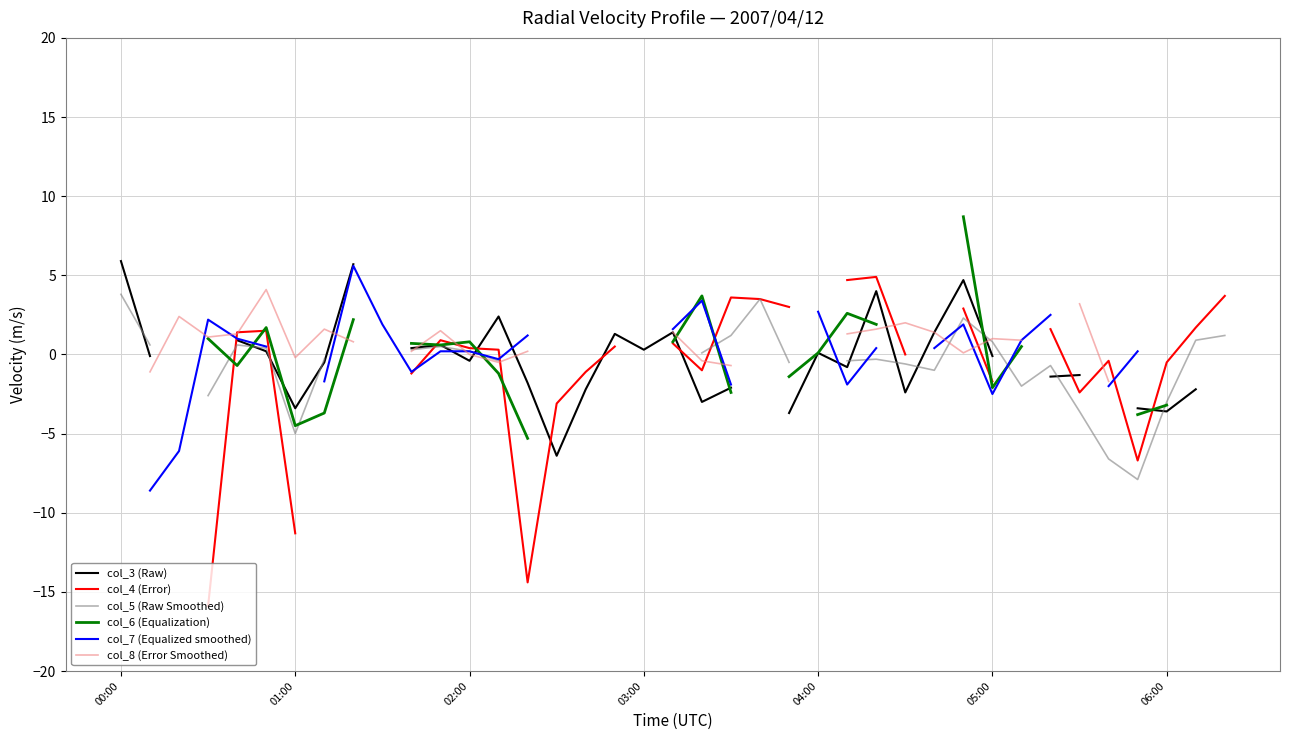

How many interior local valleys does the col_8 (Error Smoothed) series have?

4